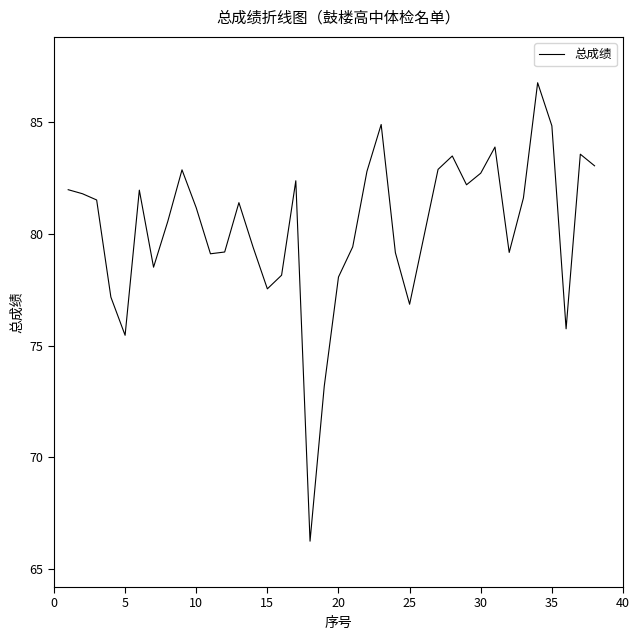

What is the maximum value shown in the chart?

86.8